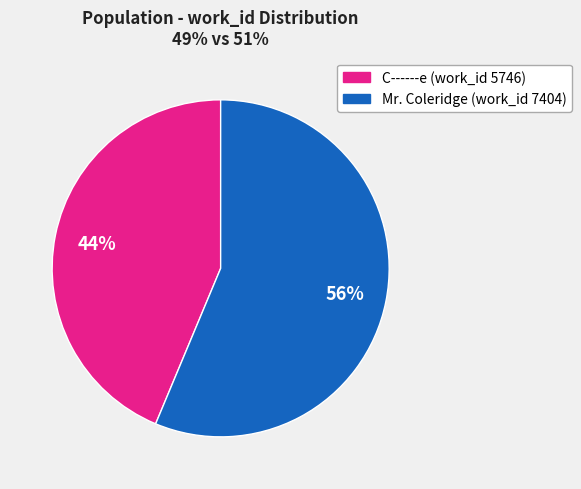

The C------e (work_id 5746) slice represents 32% of the pie. True or false?

False